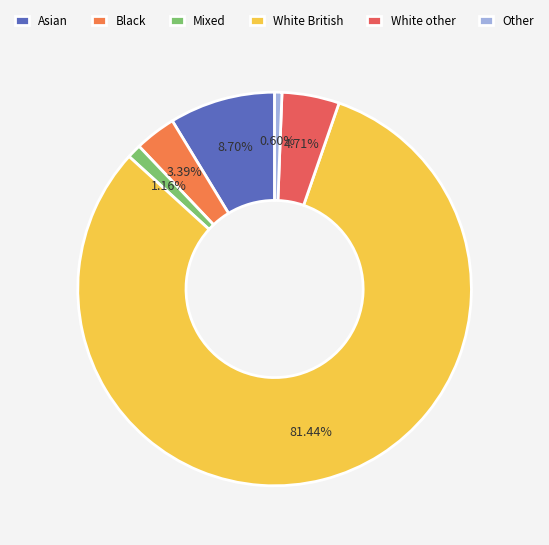

Which slice is the smallest?

Other